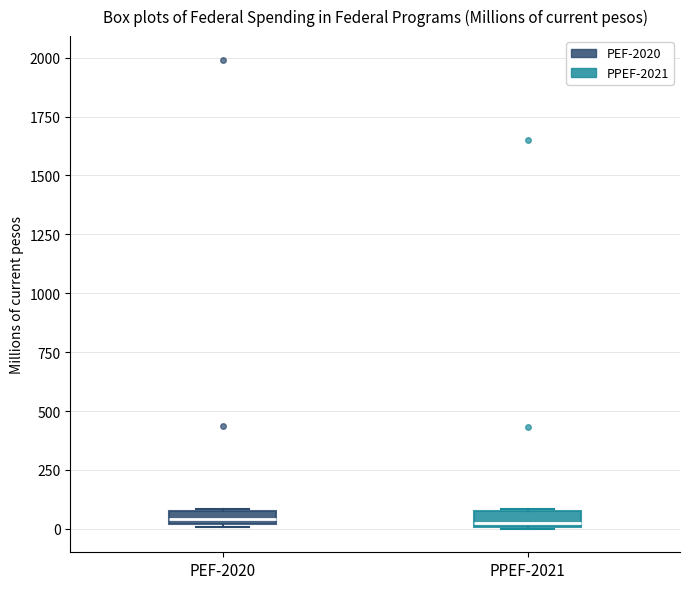

Where is the lower edge of the box for PEF-2020 on the y-axis? The values are not printed on the chart, so give them approximately, as read against the axis.

0